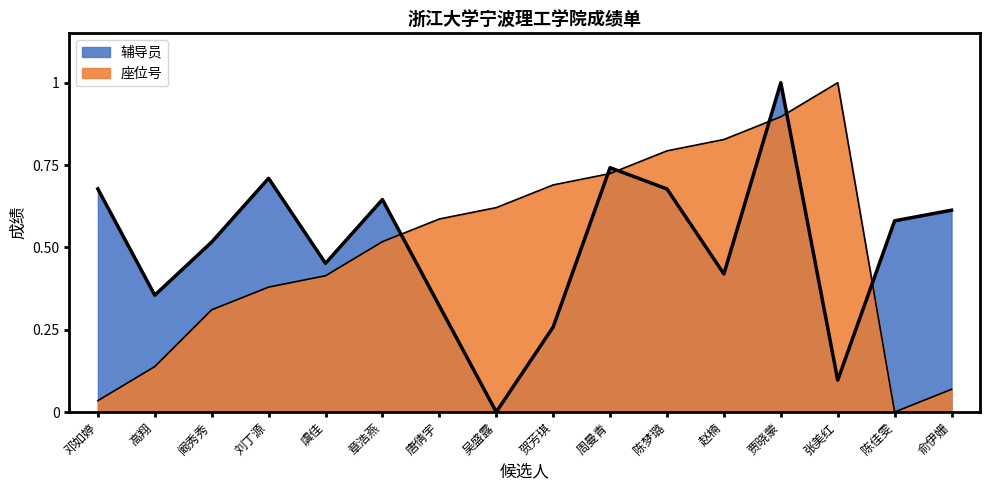

Does the chart display data point markers on the line(s)?

No